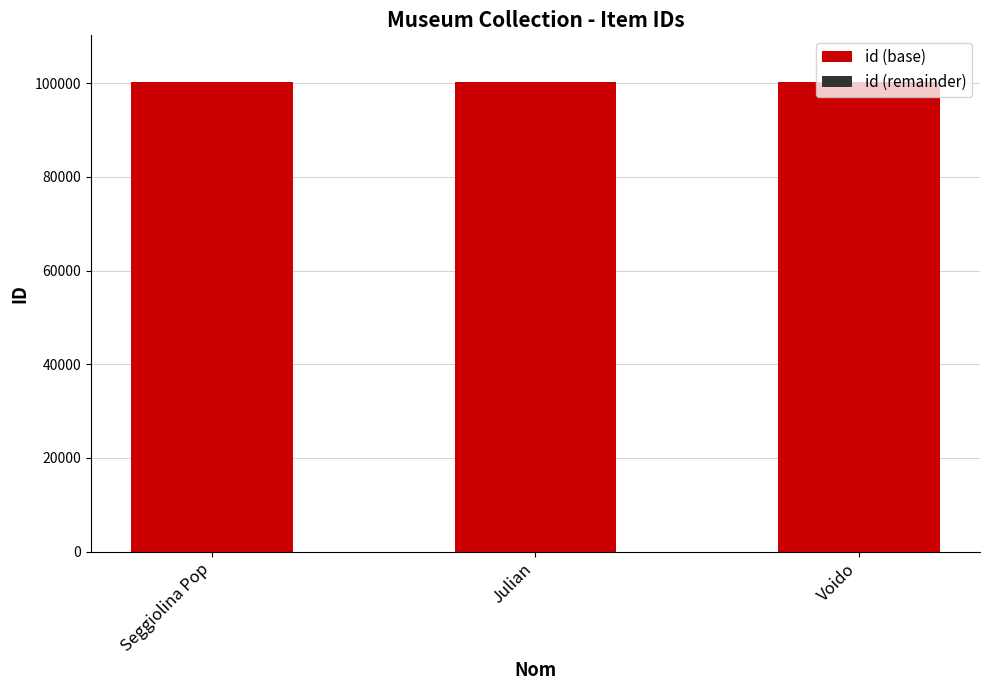

The id (base) series shows 100191 at Seggiolina Pop. True or false?

True